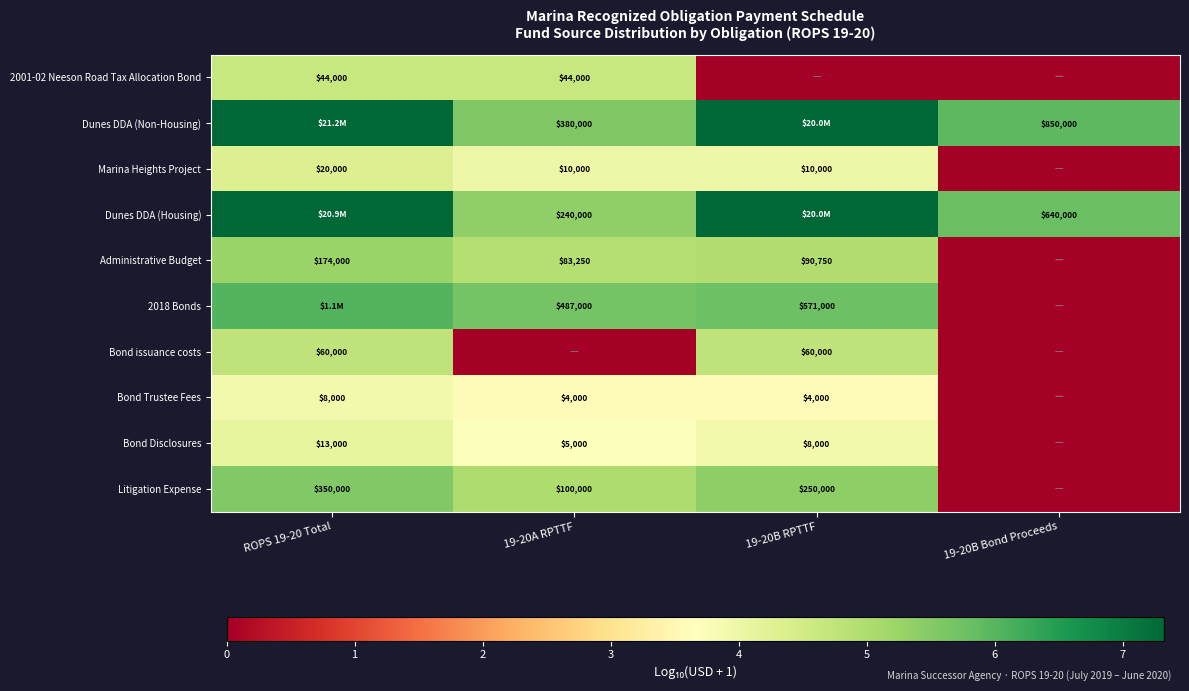

Which has a higher value, 19-20A RPTTF or 19-20B Bond Proceeds?

19-20A RPTTF